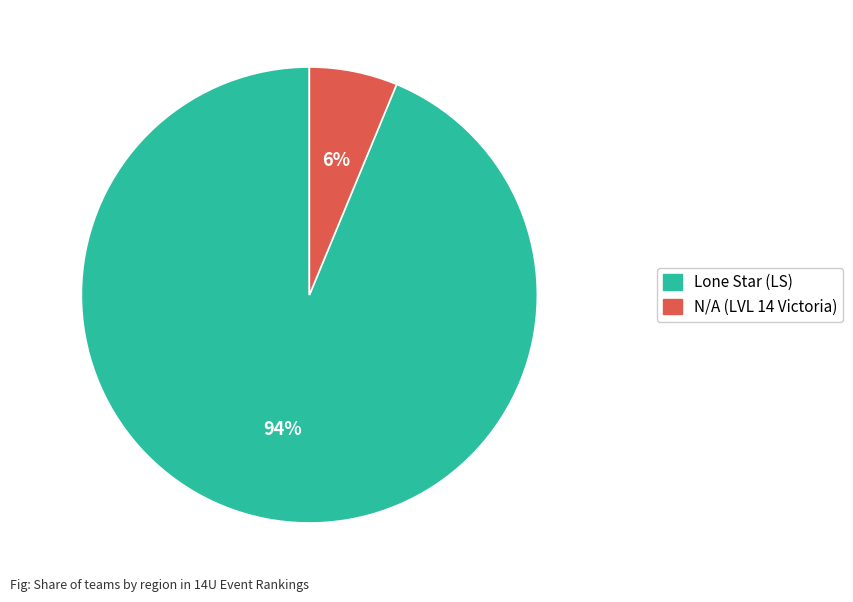

Is there a majority slice in this chart?

Yes